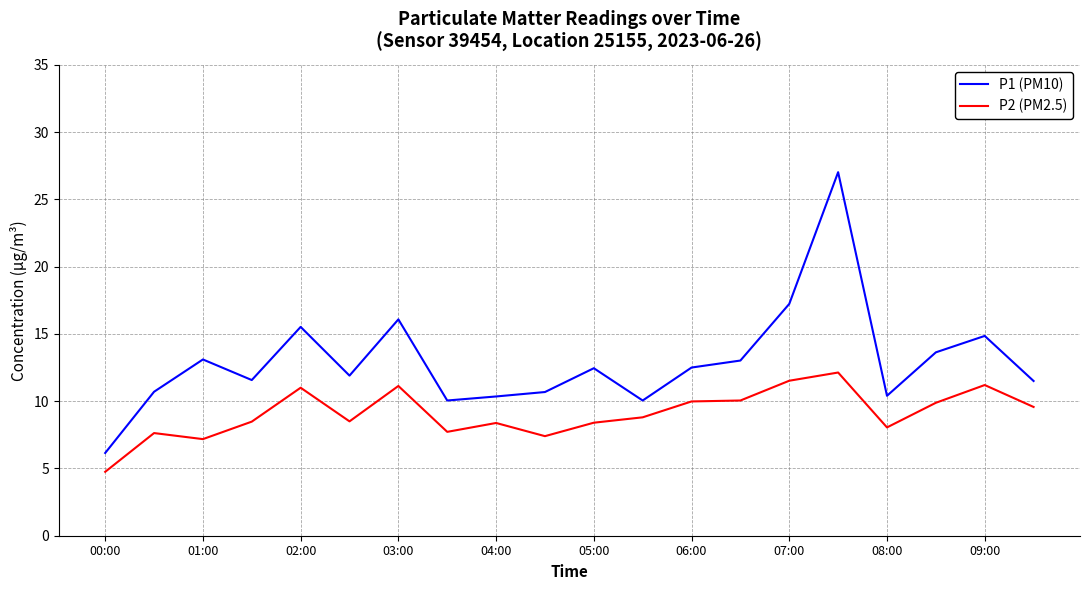

Which series has the largest total across all categories?

P1 (PM10)